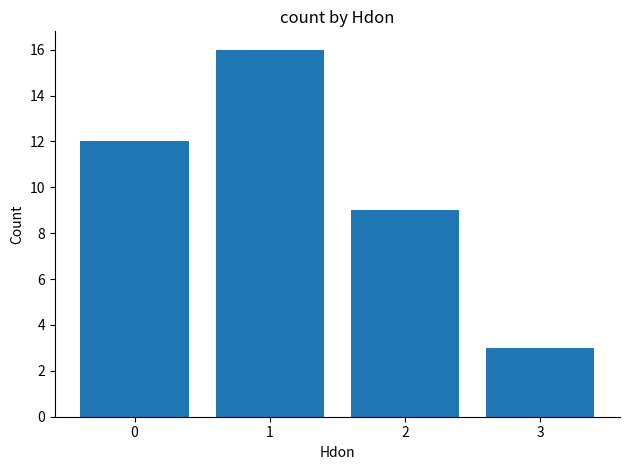

True or false: the data shows 16 at 1.

True